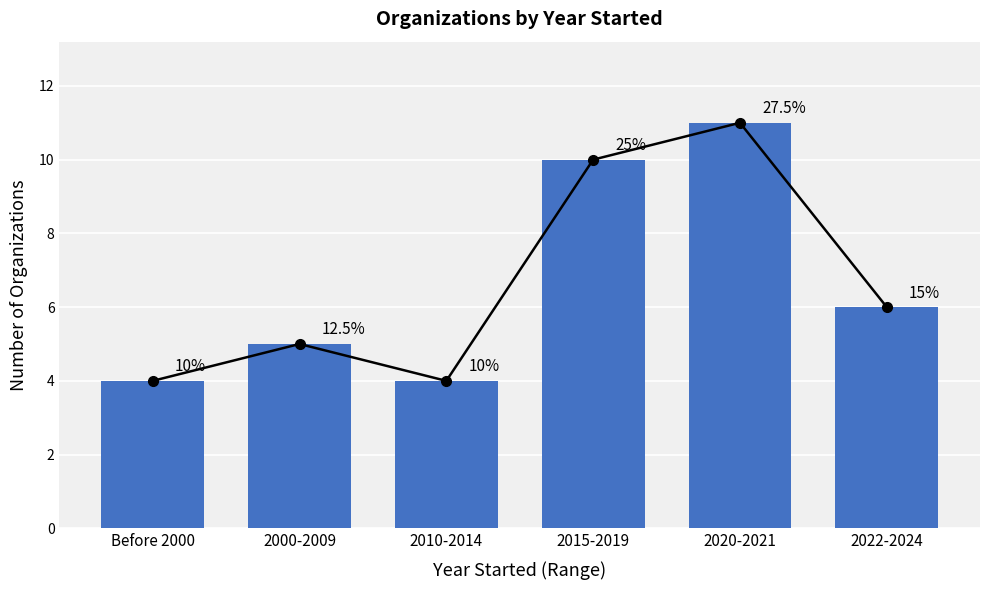

How many bars are there in total?

6